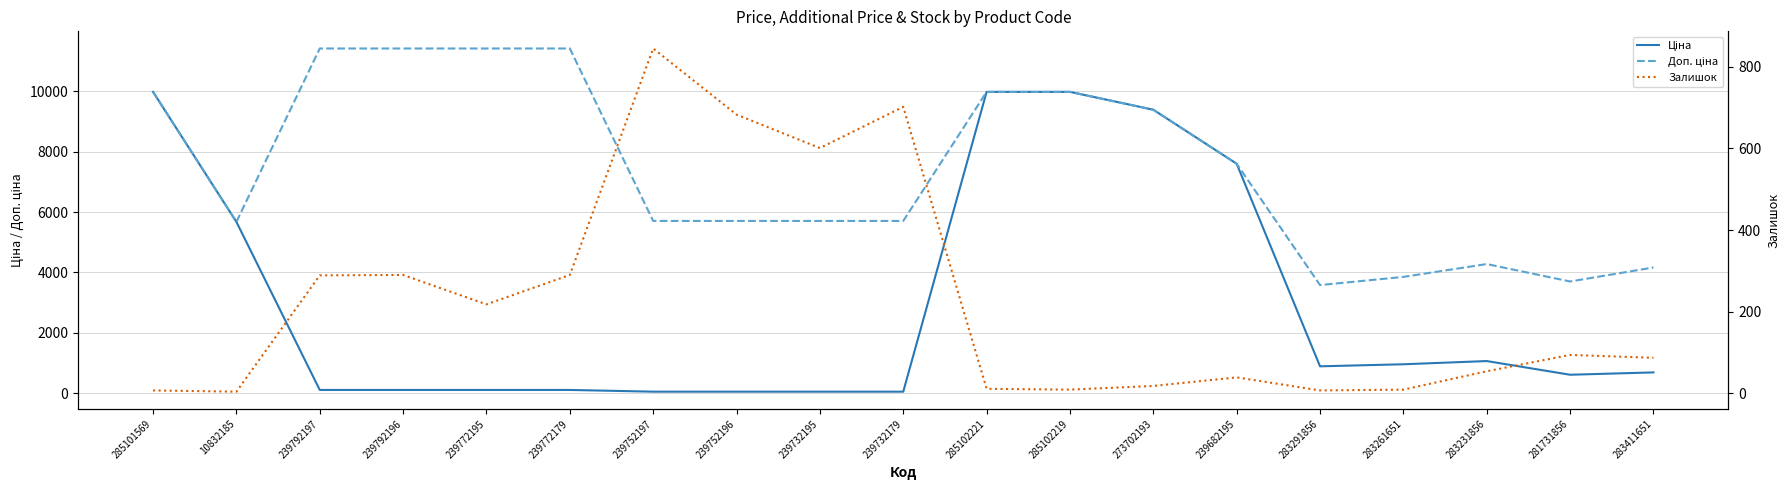

At 239752197, list the series in order from largest to smallest.

Доп. ціна, Залишок, Ціна